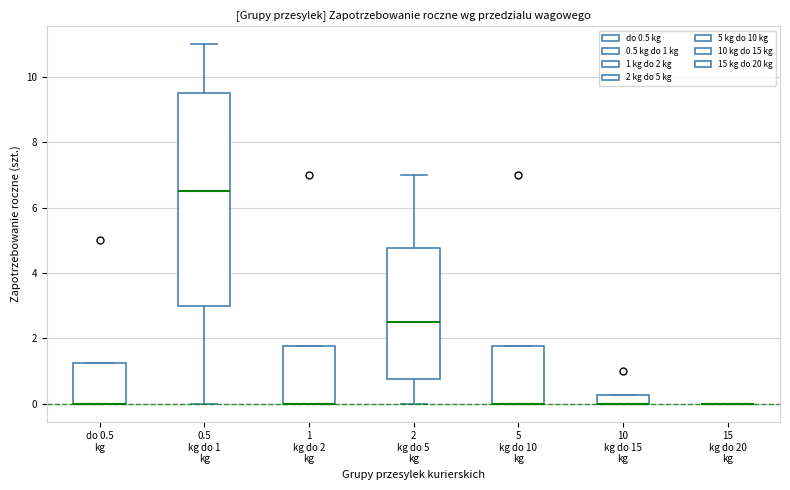

Where is the upper edge of the box for 10 kg do 15 kg on the y-axis? The values are not printed on the chart, so give them approximately, as read against the axis.

0.2